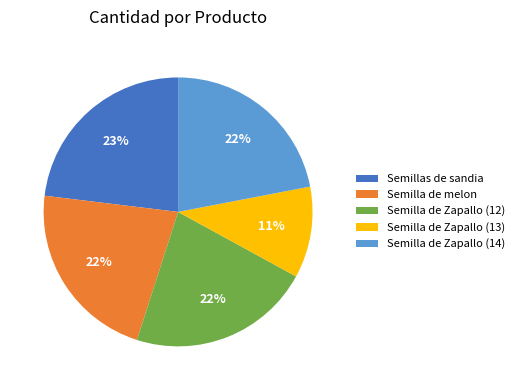

Count the number of slices in the pie.

5